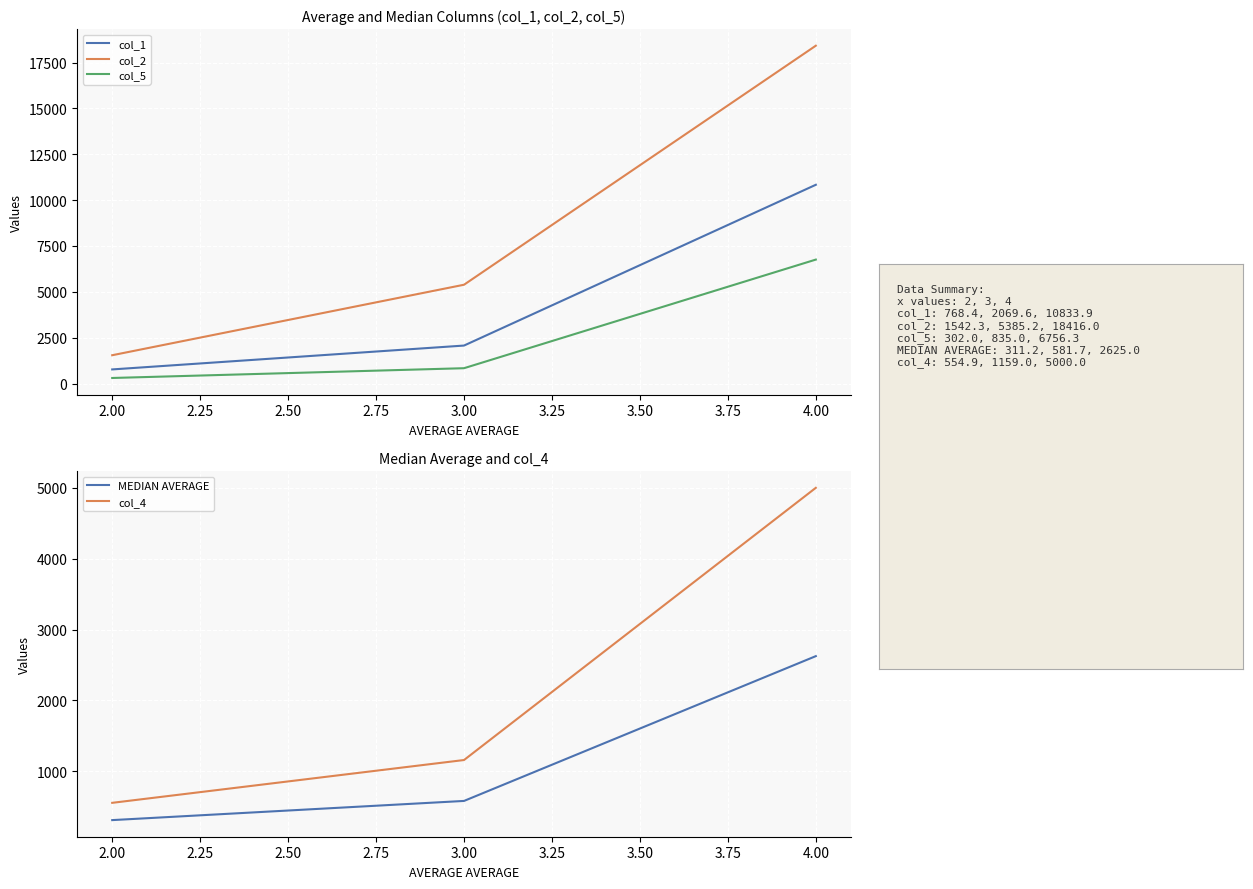

How many lines are shown in the chart?

5